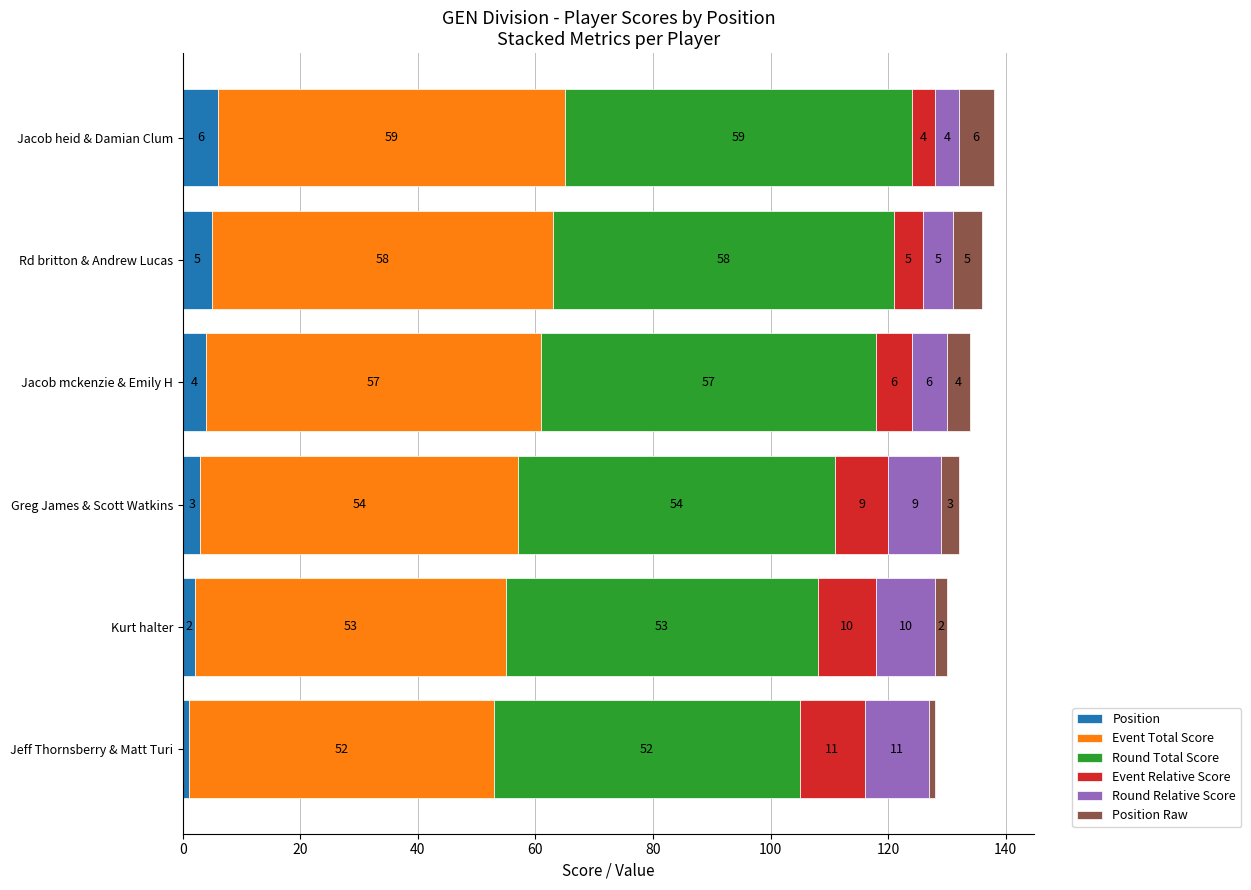

At which label is Position closest to 3?

Greg James & Scott Watkins